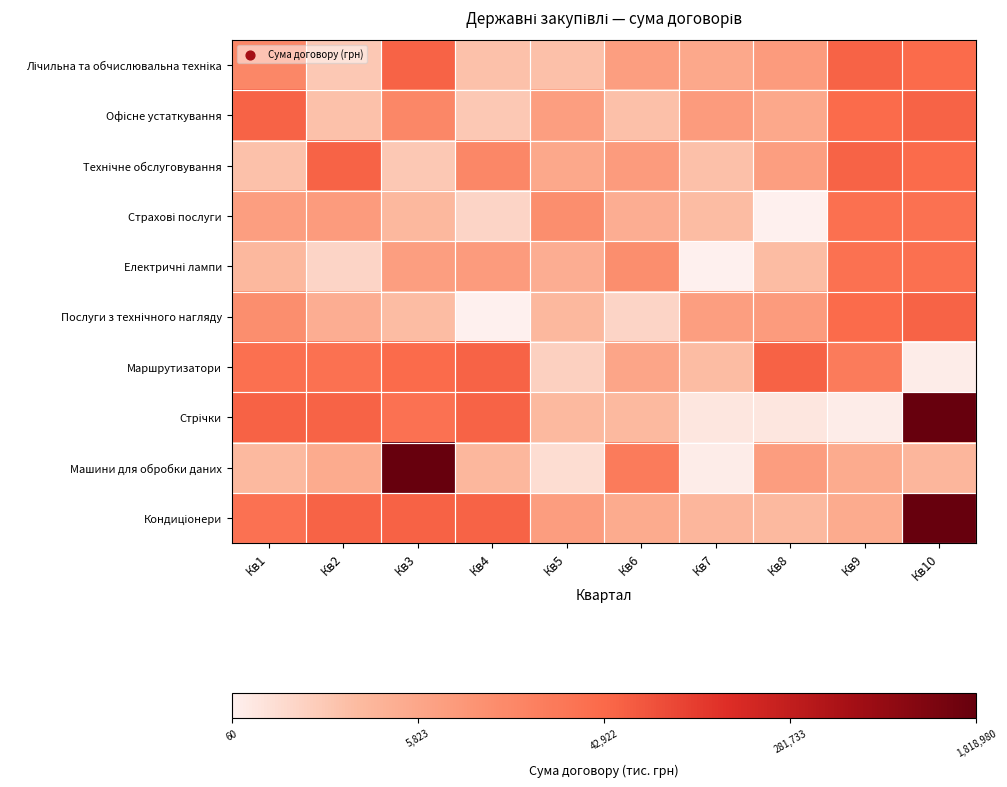

How many categories are shown in the chart?

10